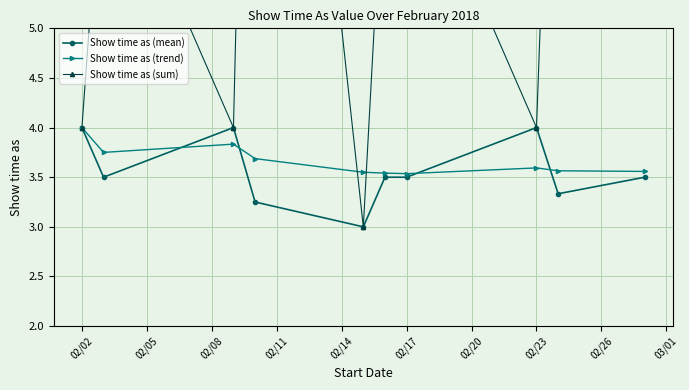

Which series ends up on top after the final intersection of Show time as (sum) and Show time as (trend)?

Show time as (sum)